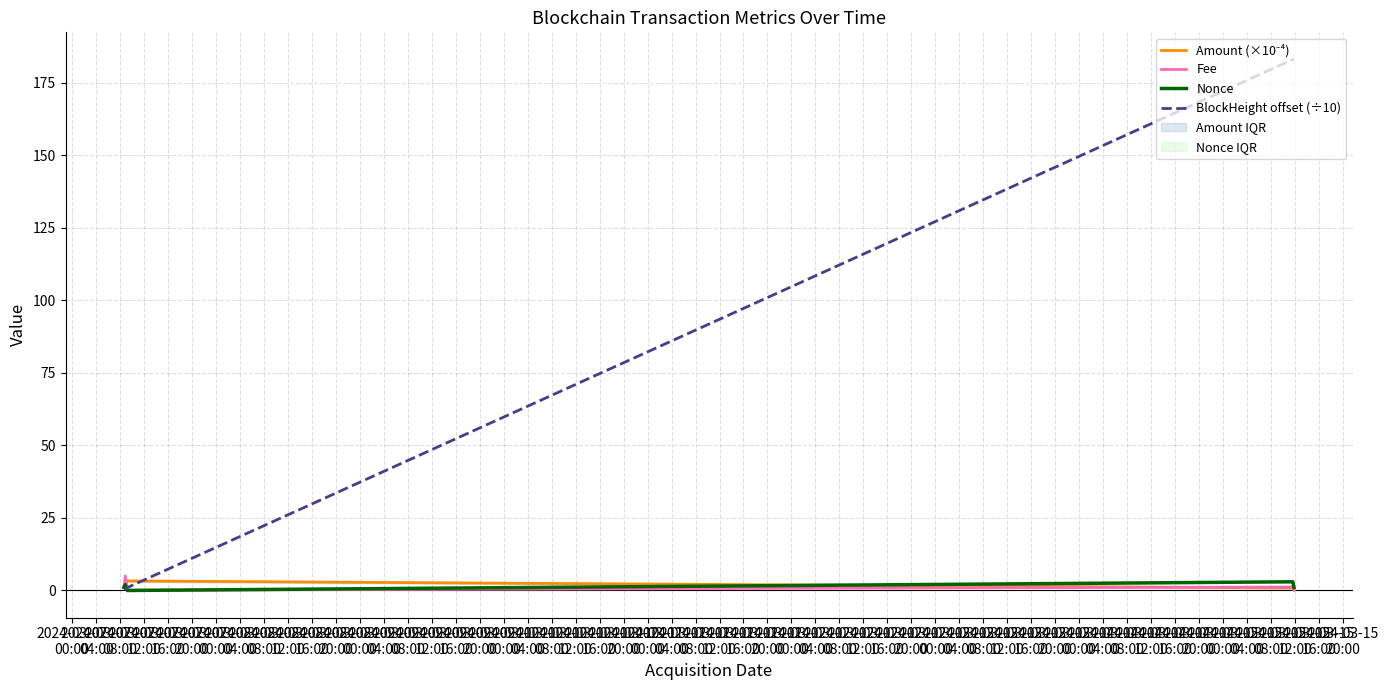

In Amount (×10⁻⁴), how many points are higher than both neighbors (excluding endpoints)?

1